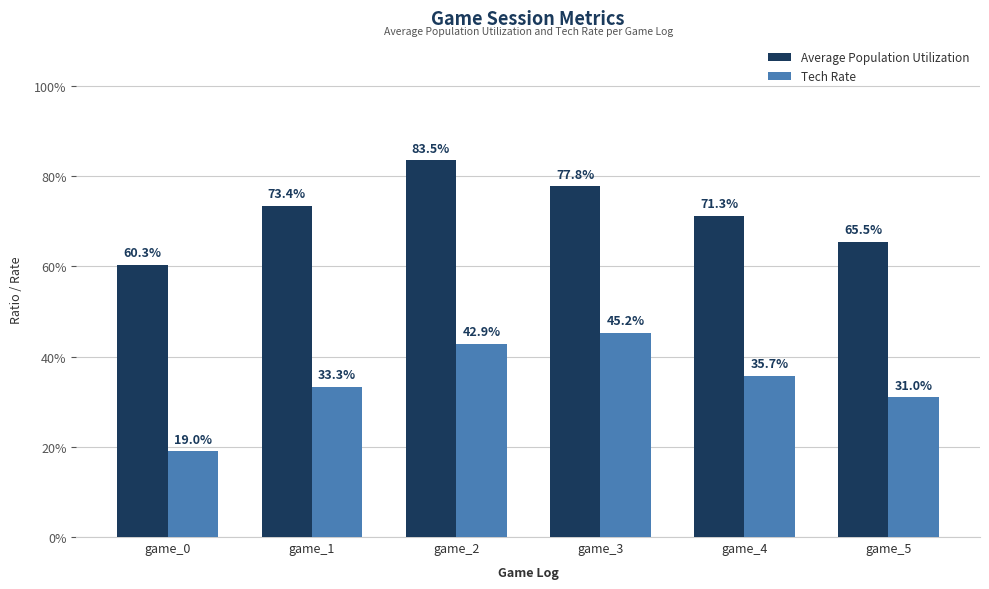

Reading left to right, transcribe all the data shown in this chart.

Average Population Utilization: 0.6	0.7	0.8	0.8	0.7	0.7
Tech Rate: 0.2	0.3	0.4	0.5	0.4	0.3